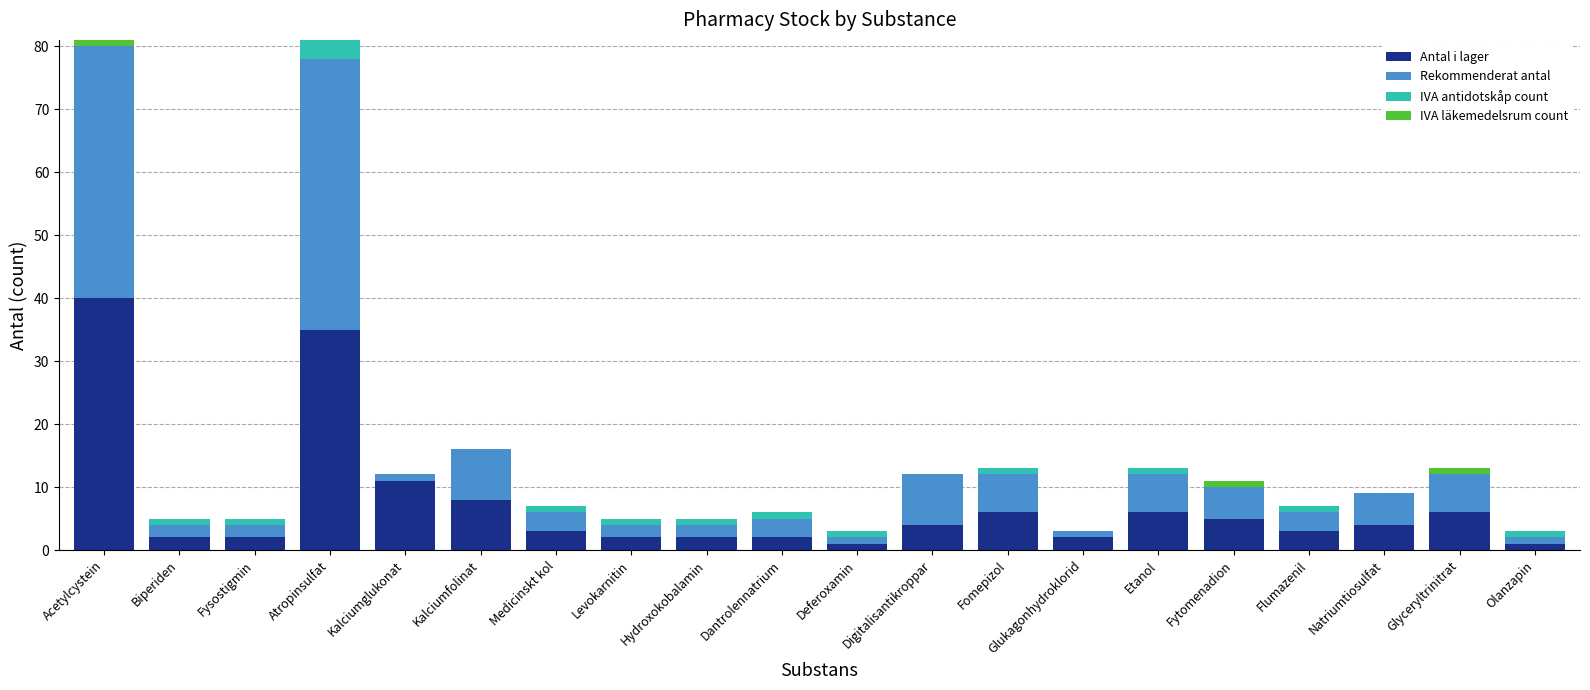

What are all the series names shown in the legend?

Antal i lager, Rekommenderat antal, IVA antidotskåp count, IVA läkemedelsrum count